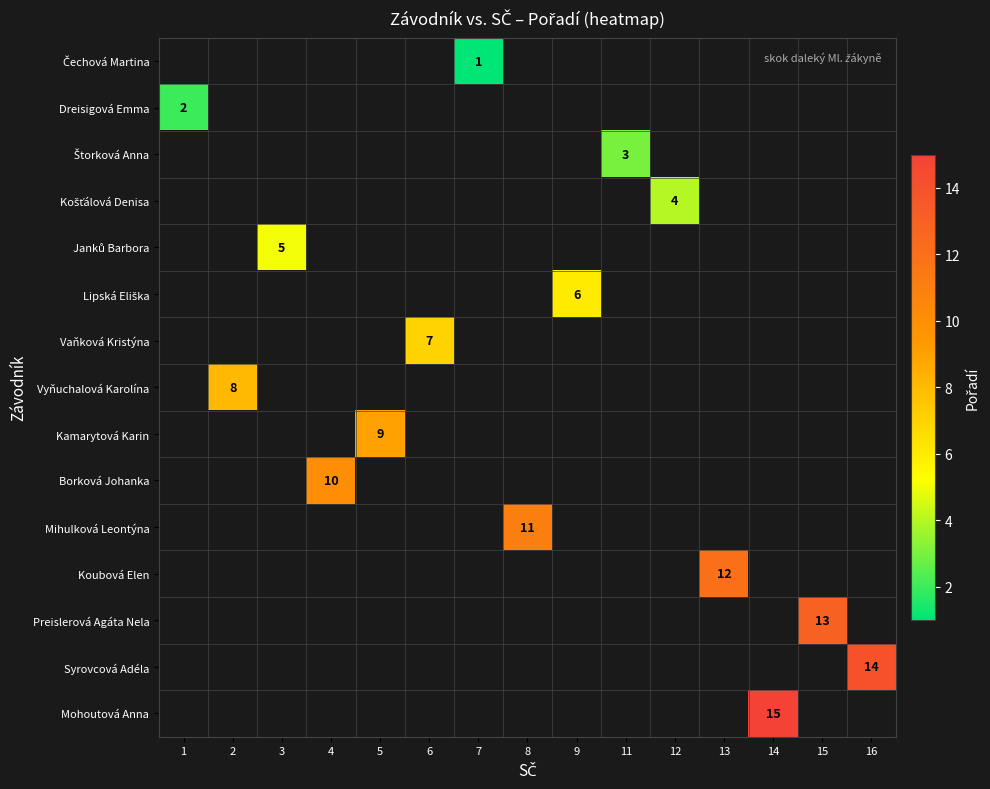

Count the number of categories in the chart.

15